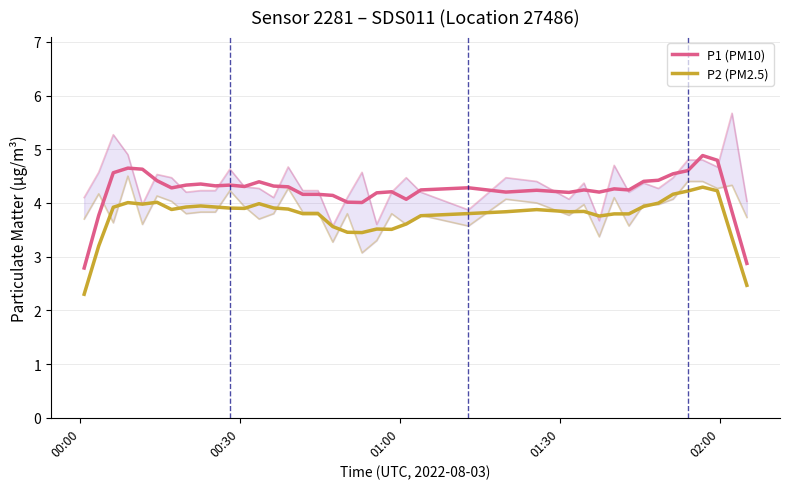

List the series in order of their overall mean, highest first.

P1 (PM10), P2 (PM2.5)